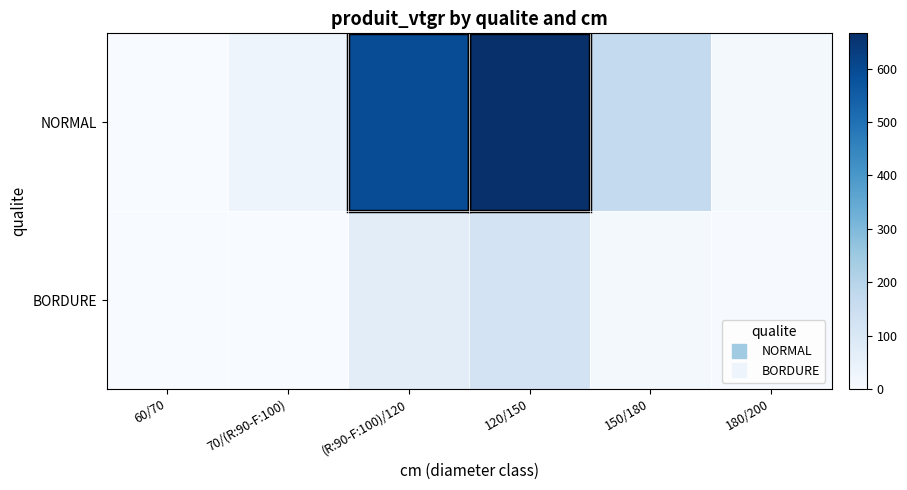

Between 70/(R:90-F:100) and 120/150, which series saw the biggest shift?

NORMAL